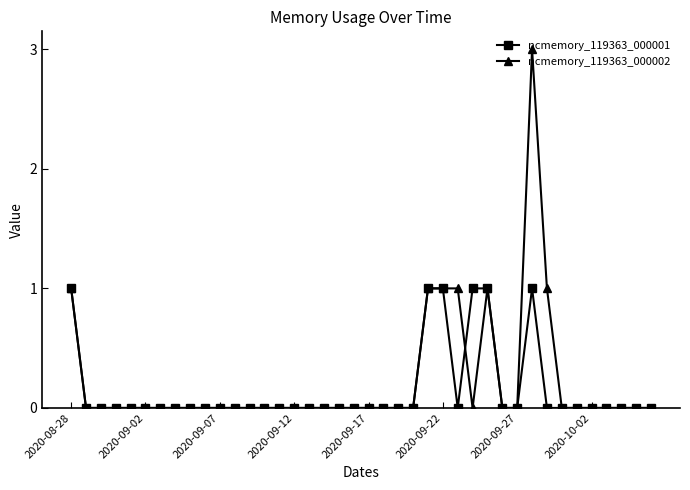

Reading left to right, transcribe all the data shown in this chart.

ncmemory_119363_000001: 1	0	0	0	0	0	0	0	0	0	0	0	0	0	0	0	0	0	0	0	0	0	0	0	1	1	0	1	1	0	0	1	0	0	0	0	0	0	0	0
ncmemory_119363_000002: 1	0	0	0	0	0	0	0	0	0	0	0	0	0	0	0	0	0	0	0	0	0	0	0	1	1	1	0	1	0	0	3	1	0	0	0	0	0	0	0